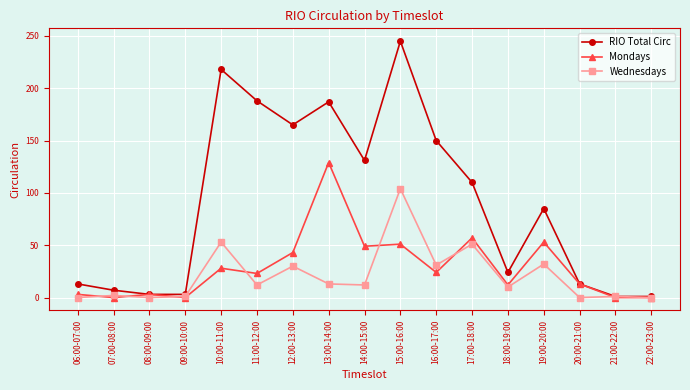

At which label does Mondays first exceed 23?

10:00-11:00